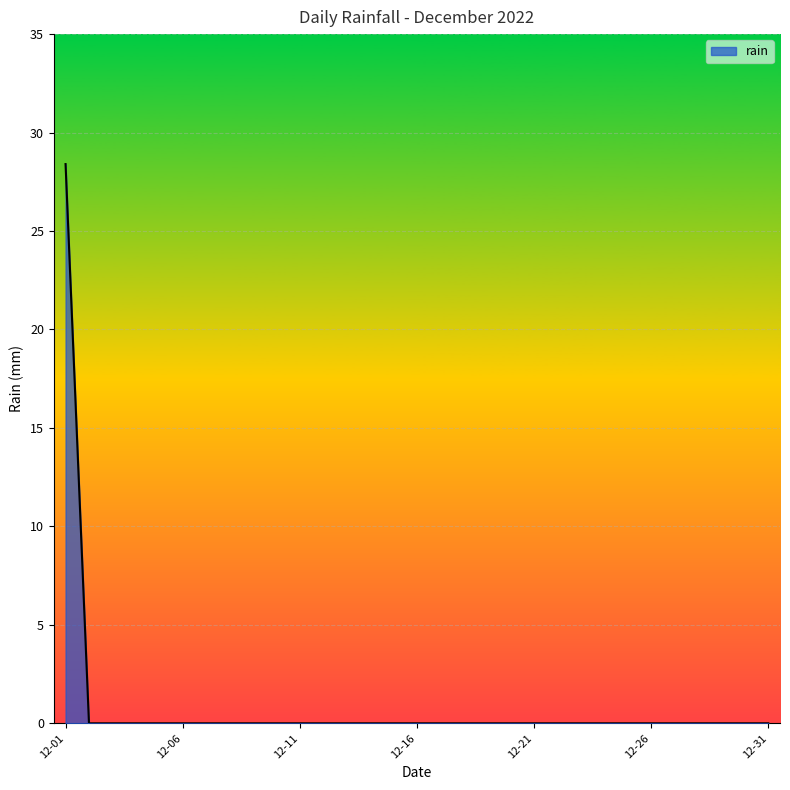

What is the maximum value shown in the chart?

28.4